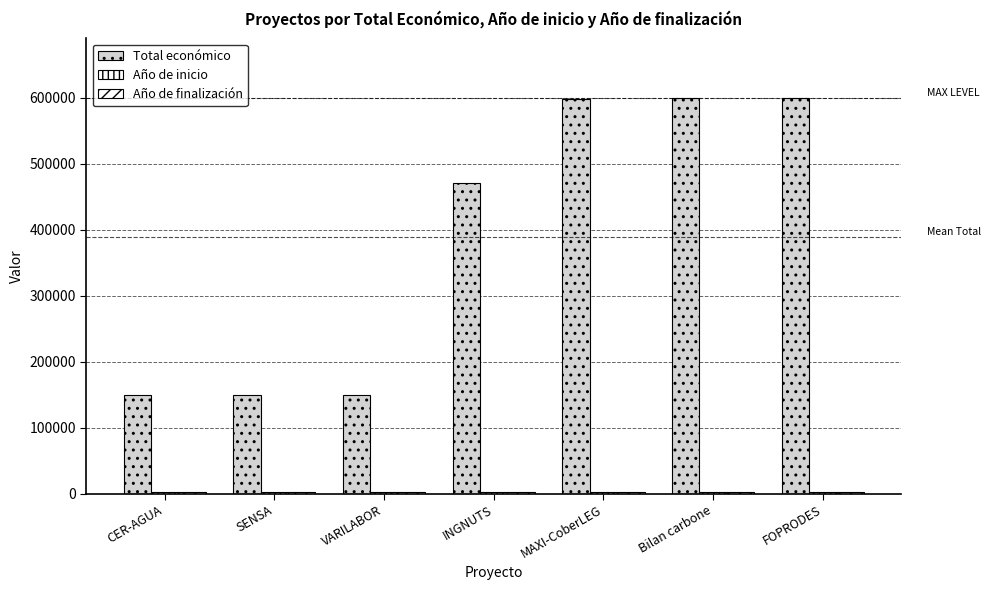

Does the chart contain stacked bars?

No